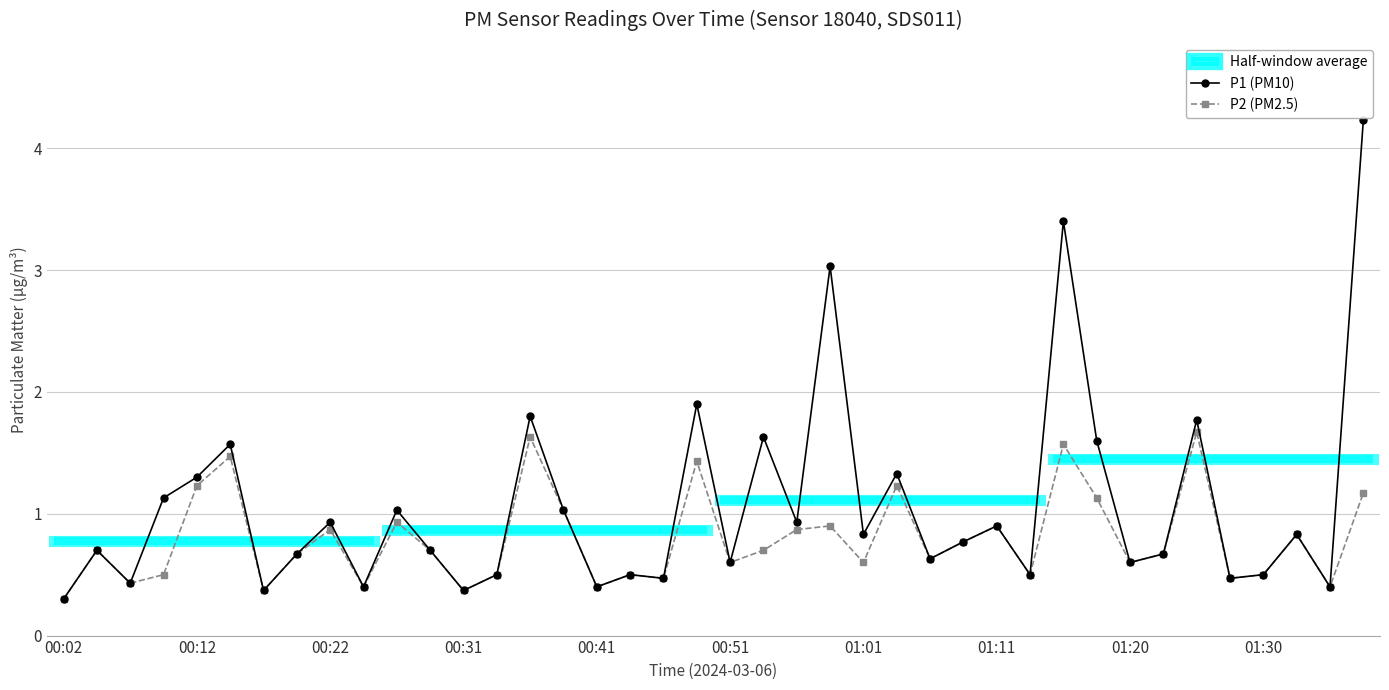

True or false: P1 (PM10) has more than 1 interior local peaks.

True